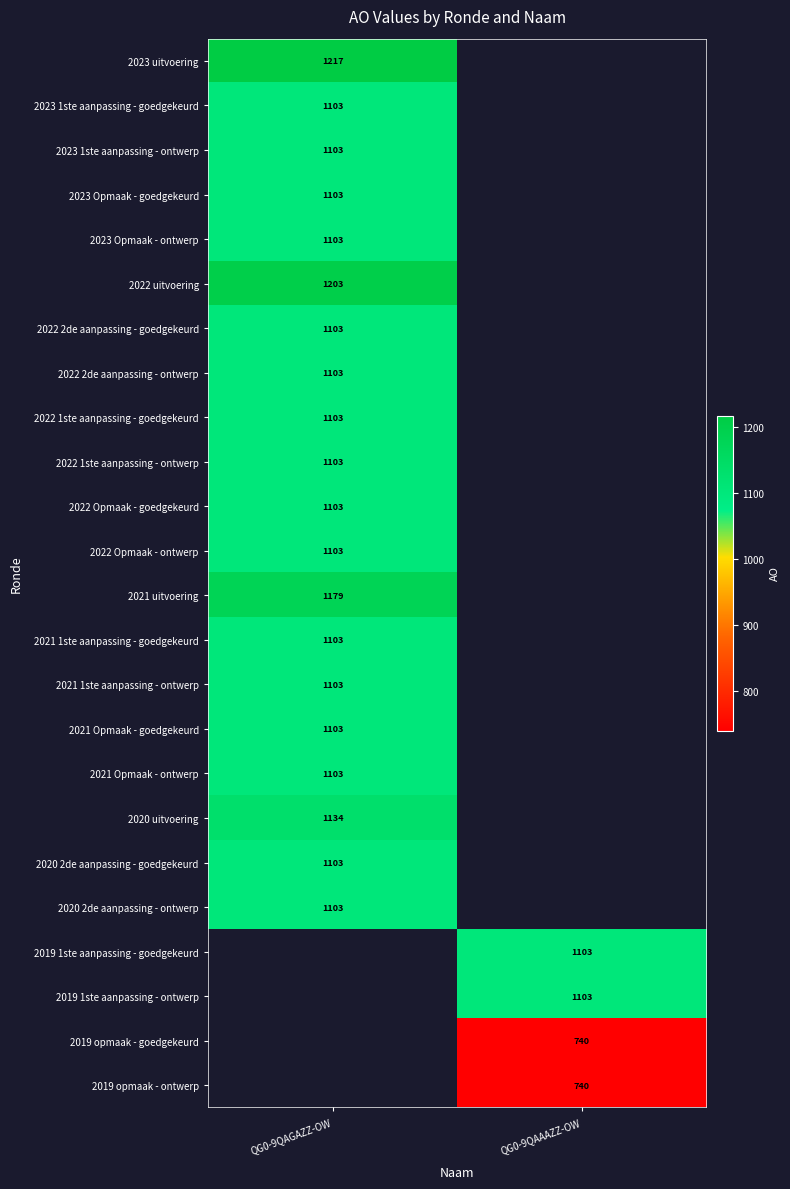

Count the number of data series in this chart.

24